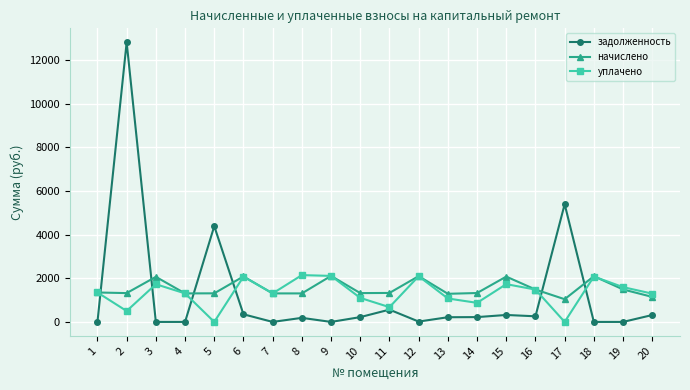

Between which two adjacent categories do задолженность and начислено first intersect?

1 and 2